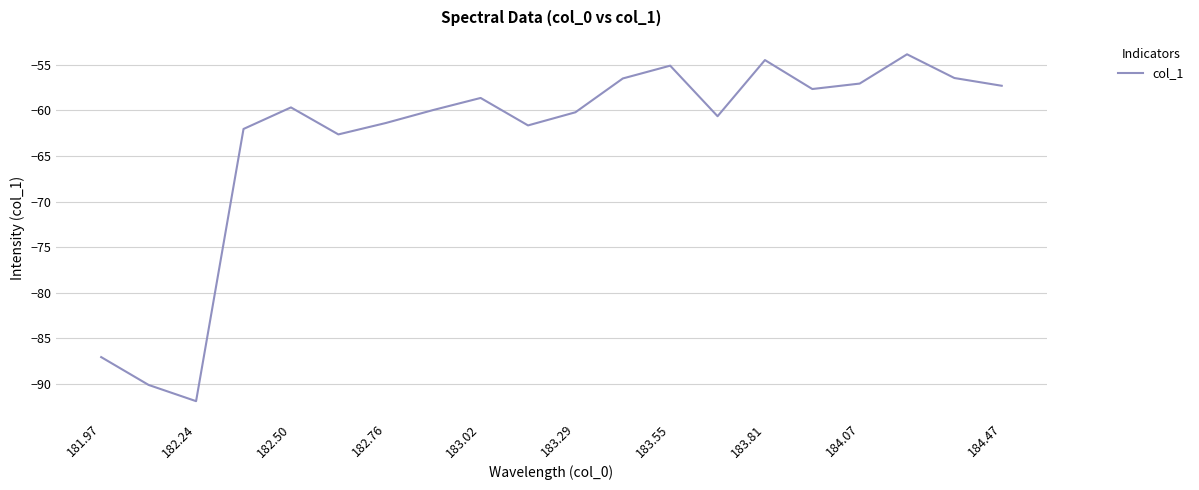

What is the maximum value shown in the chart?

-53.9